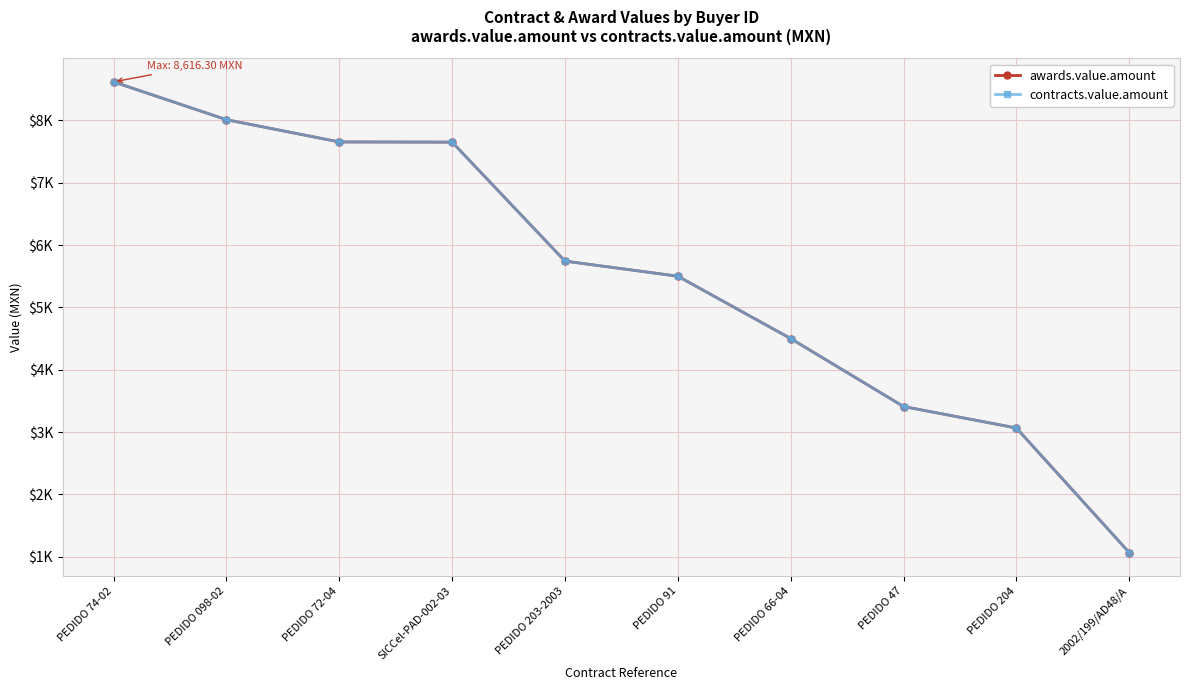

What is the approximate value of awards.value.amount at 2002/199/AD48/A?

1068.2